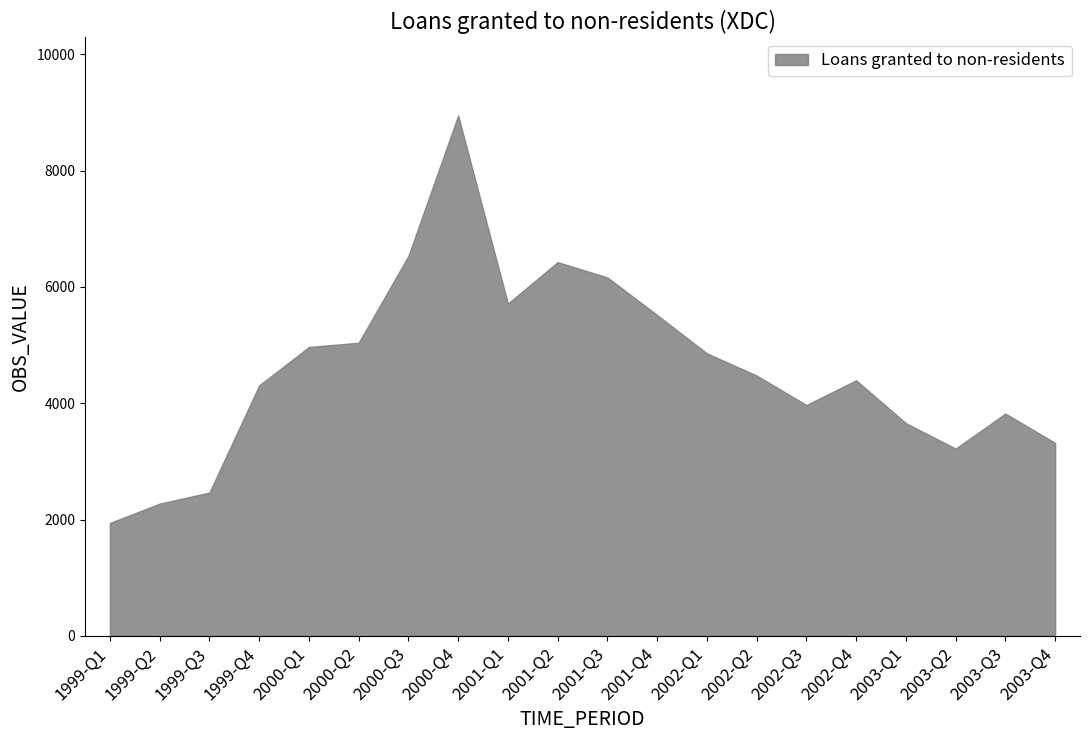

What is the sum of all values?

92005.2